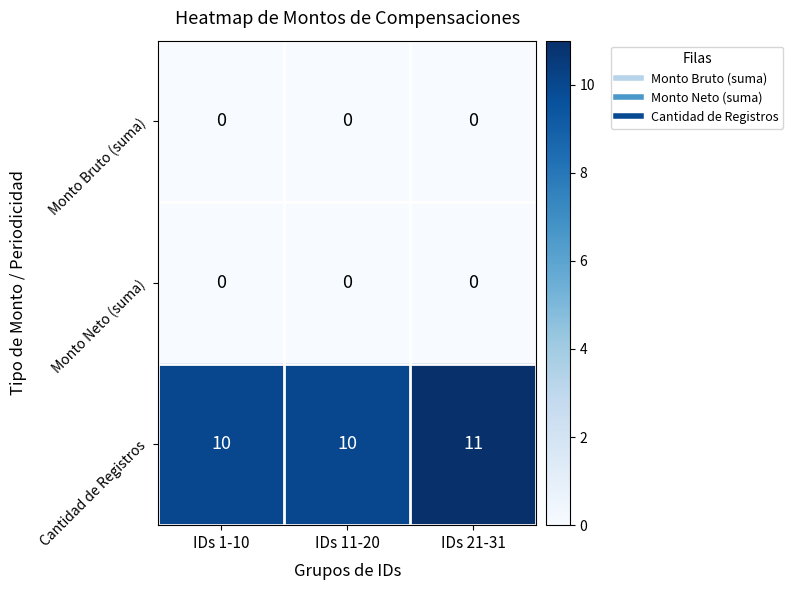

Is it true that Monto Bruto (suma) equals 0 at IDs 1-10?

True